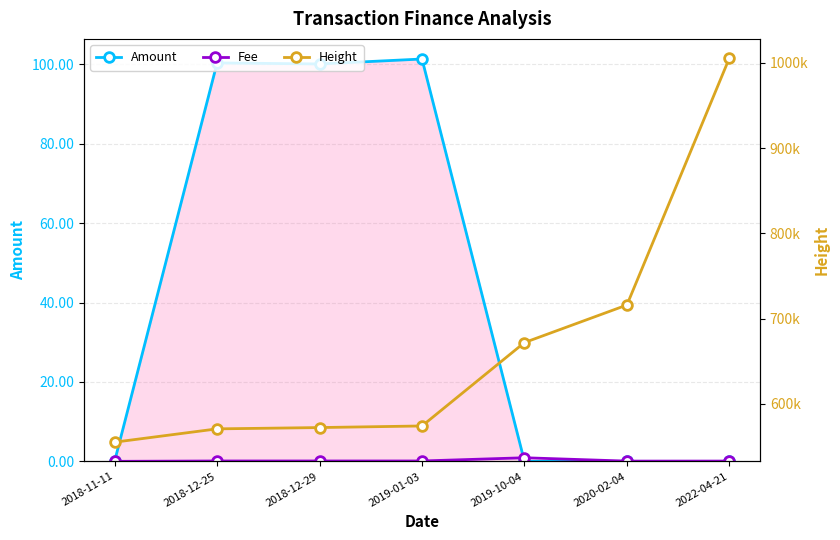

True or false: Height and Fee cross at least once.

False